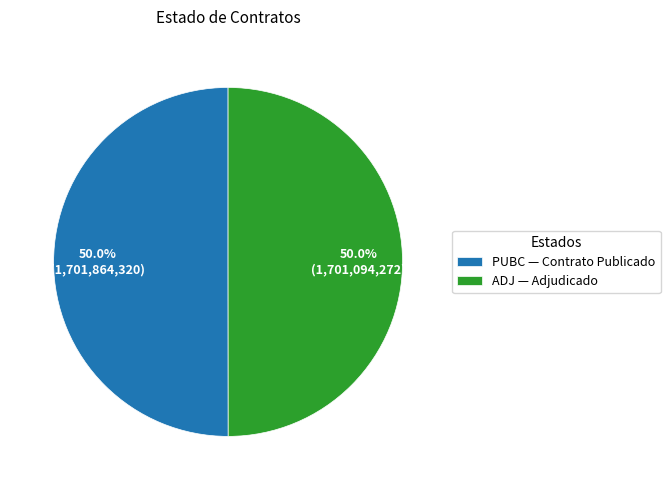

Is the sum of ADJ and PUBC greater than half?

Yes